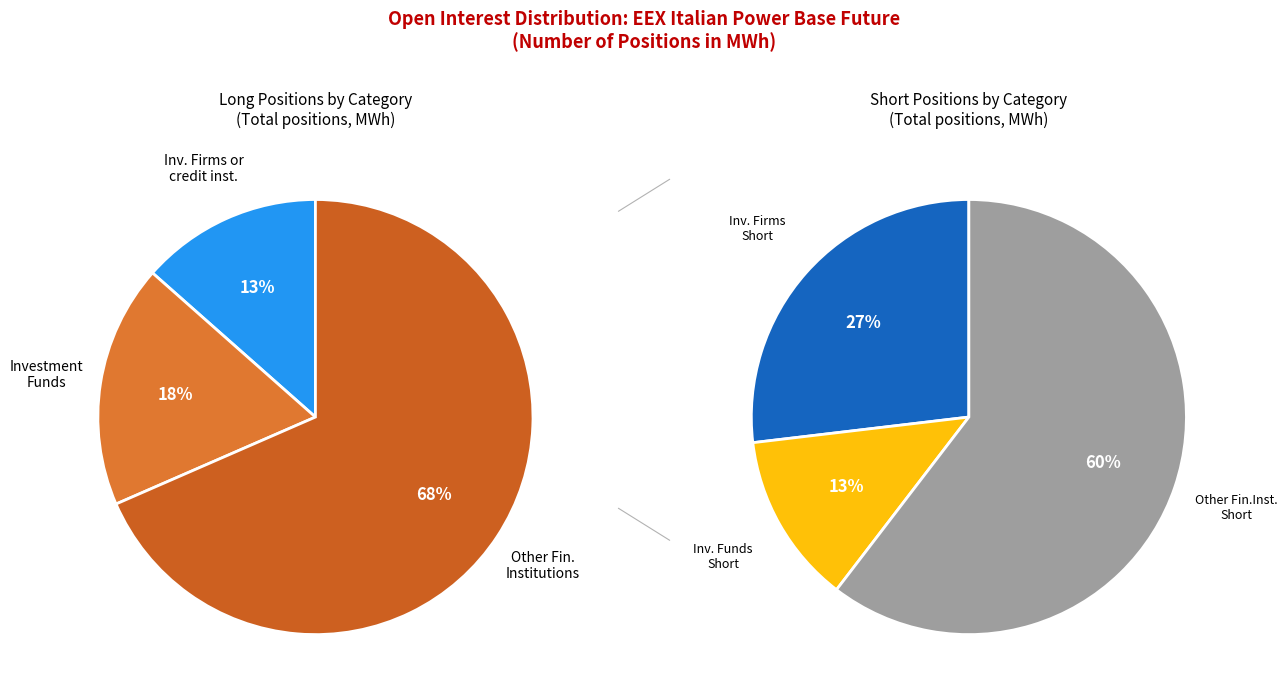

Which category accounts for the majority?

Other Financial Institutions